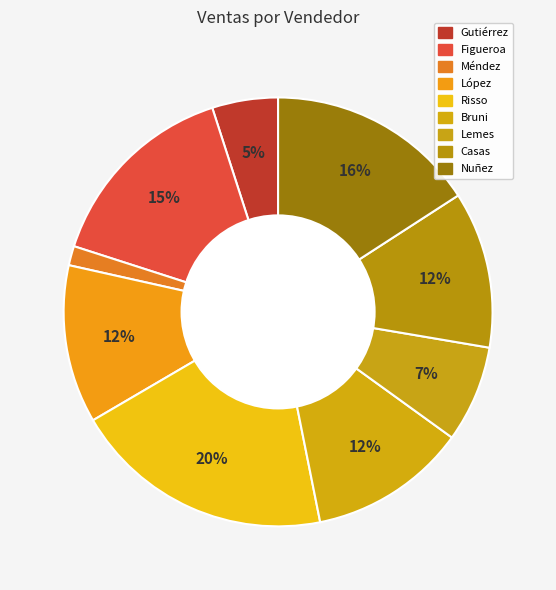

What is the smallest slice in the pie chart?

Méndez